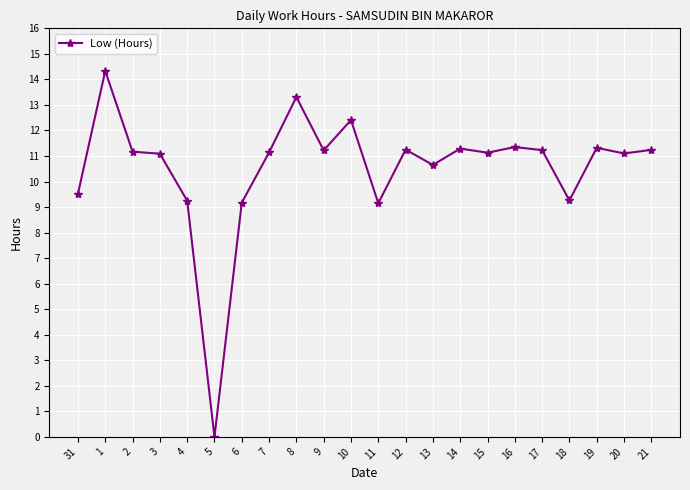

What is the difference between the maximum and second lowest values?

5.2